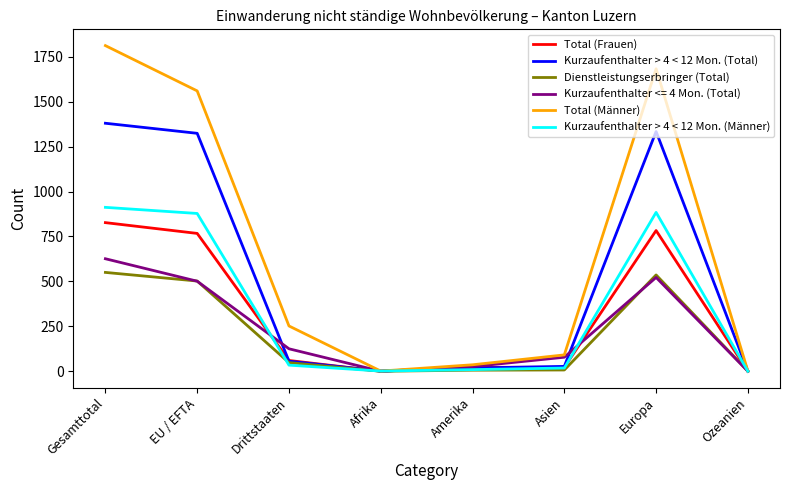

What is the maximum value for Kurzaufenthalter > 4 < 12 Mon. (Männer)?

912